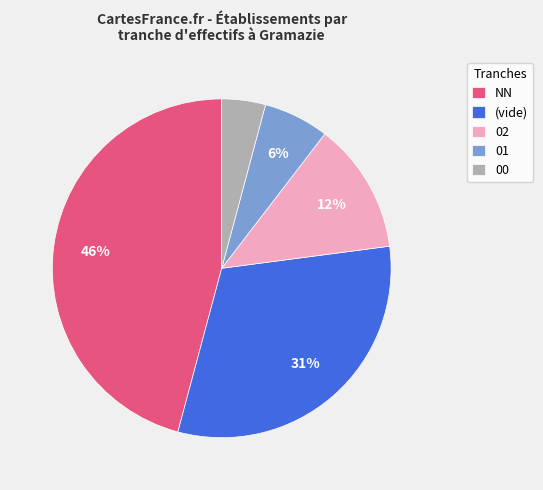

How many slices are in this pie chart?

5